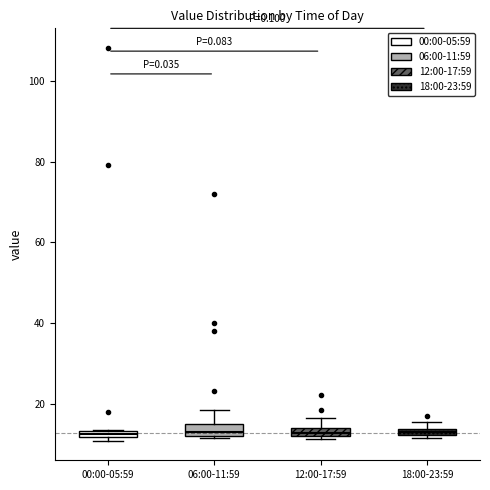

Where is the upper edge of the box for 00:00-05:59 on the y-axis? The values are not printed on the chart, so give them approximately, as read against the axis.

14